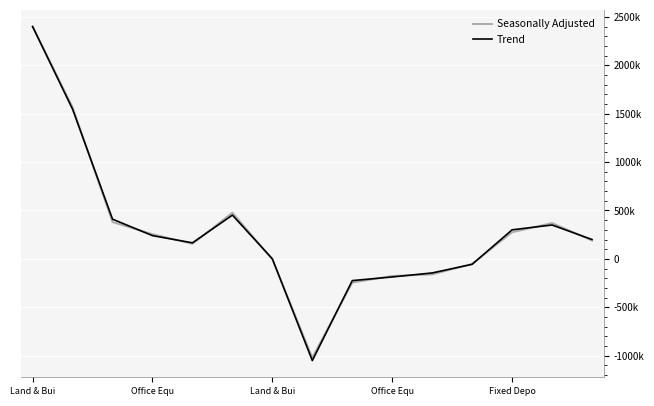

What is the difference between the second highest and minimum values in the Trend series?

2597063